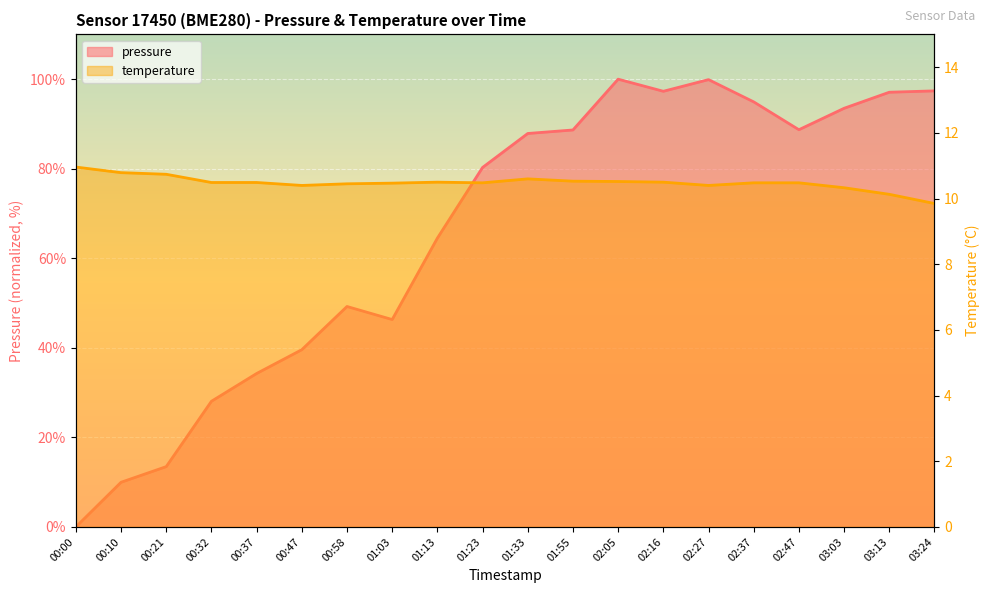

The value of pressure at 02:37 is 94.9. True or false?

True